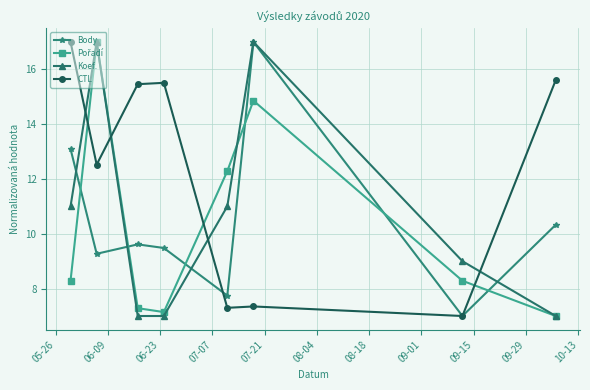

Which series has the largest total across all categories?

CTL